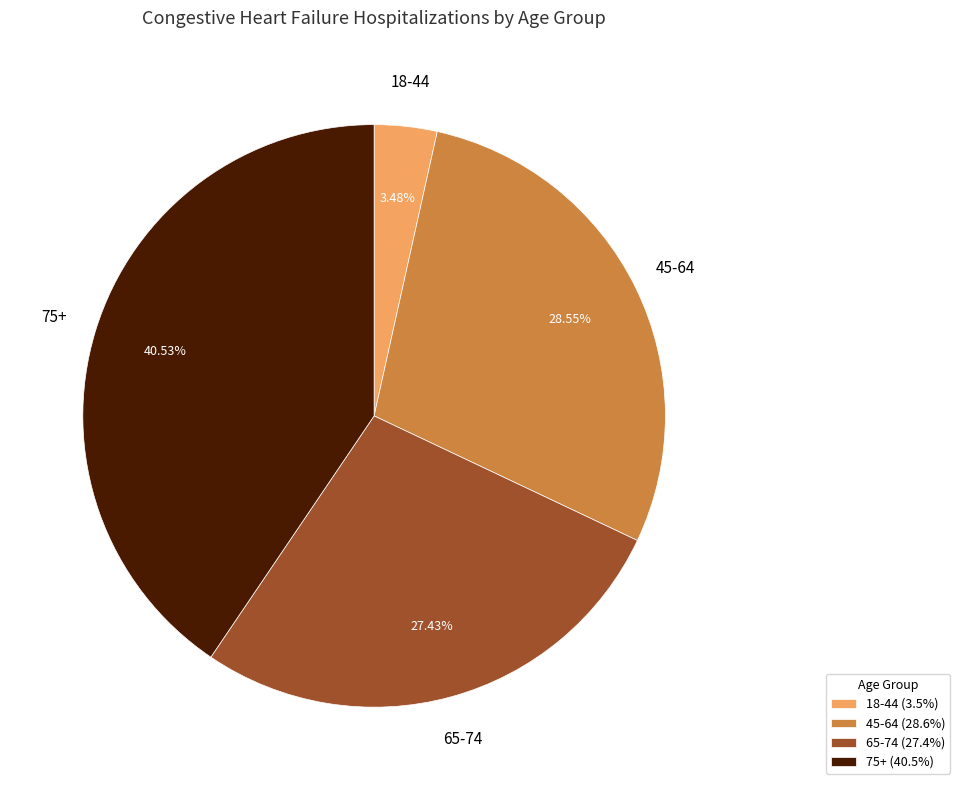

Does 45-64 represent more than half of the total?

No